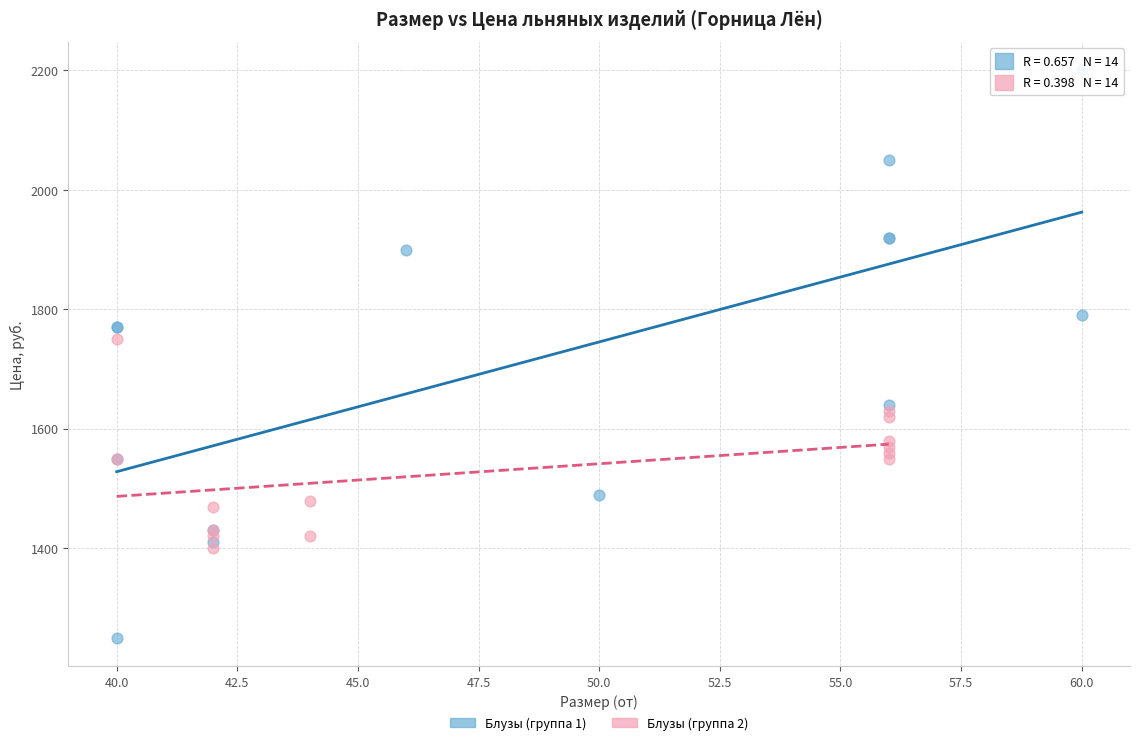

Which series has the widest spread of Y values?

Блузы (группа 1)